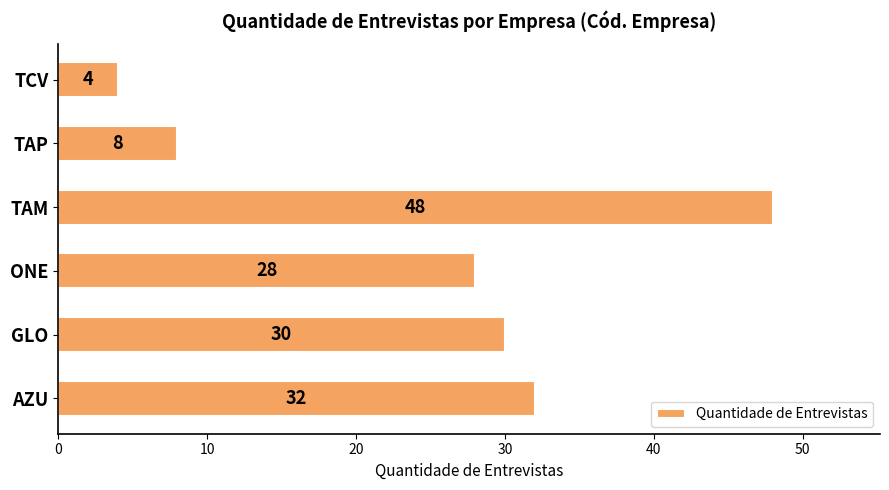

The value at TAP is 12. True or false?

False